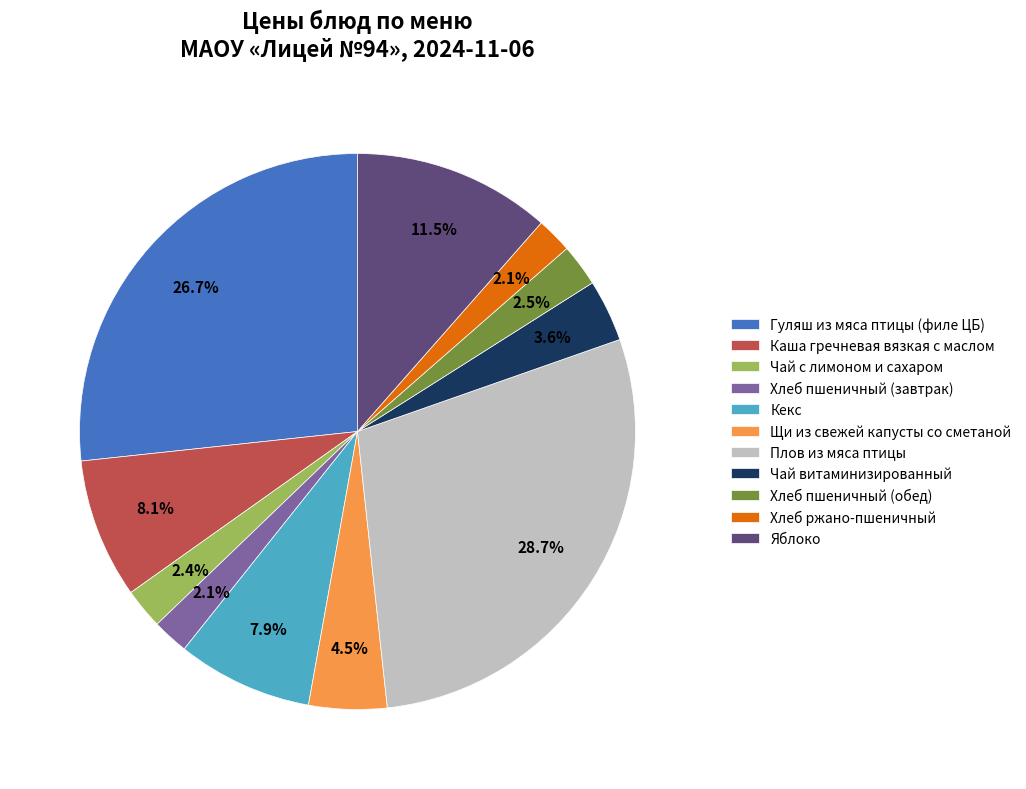

Is there a majority slice in this chart?

No